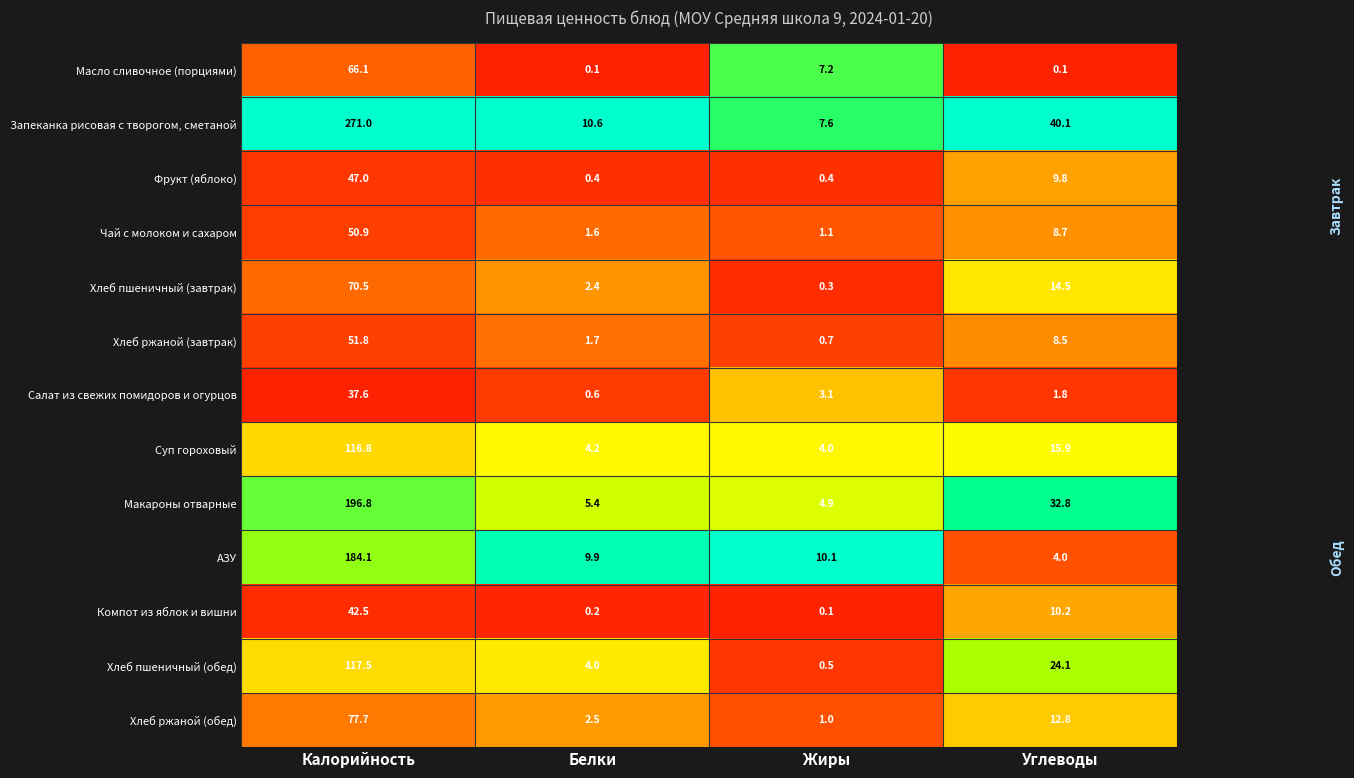

What is the sum of all Хлеб ржаной (обед) values?

94.0